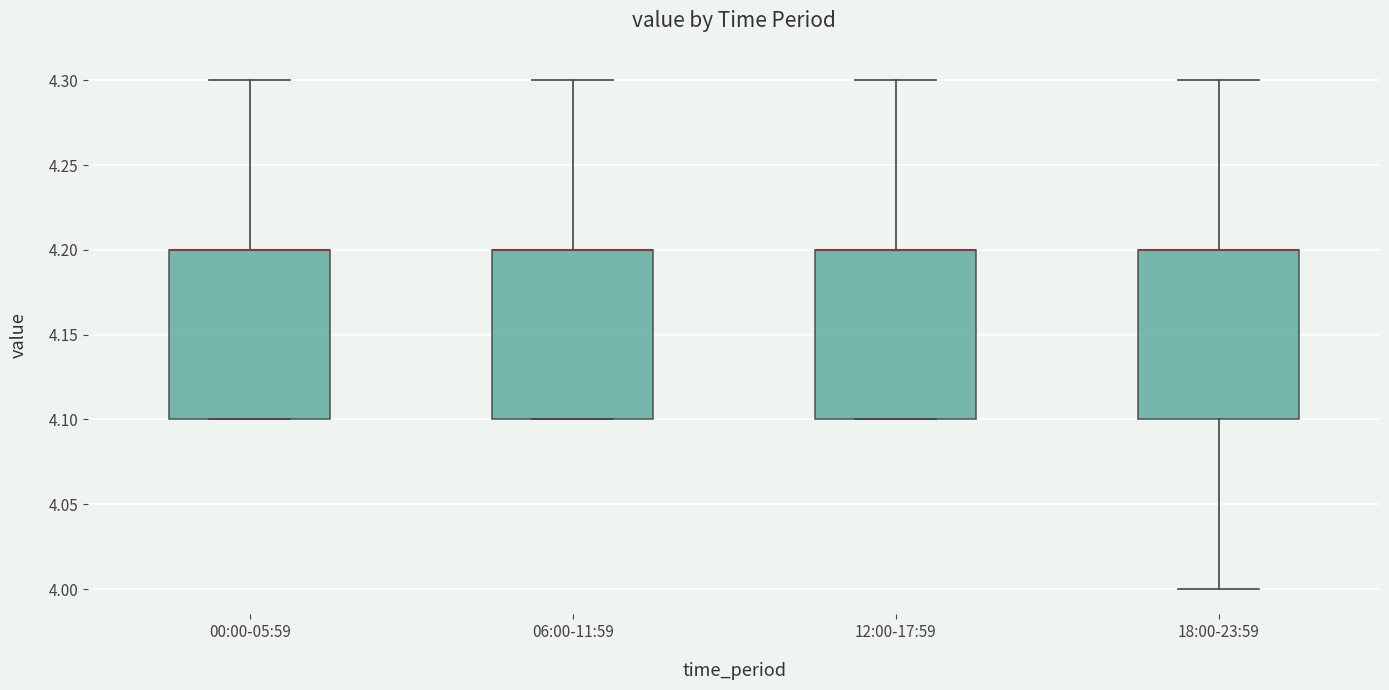

Where is the upper edge of the box for 12:00-17:59 on the y-axis? The values are not printed on the chart, so give them approximately, as read against the axis.

4.2